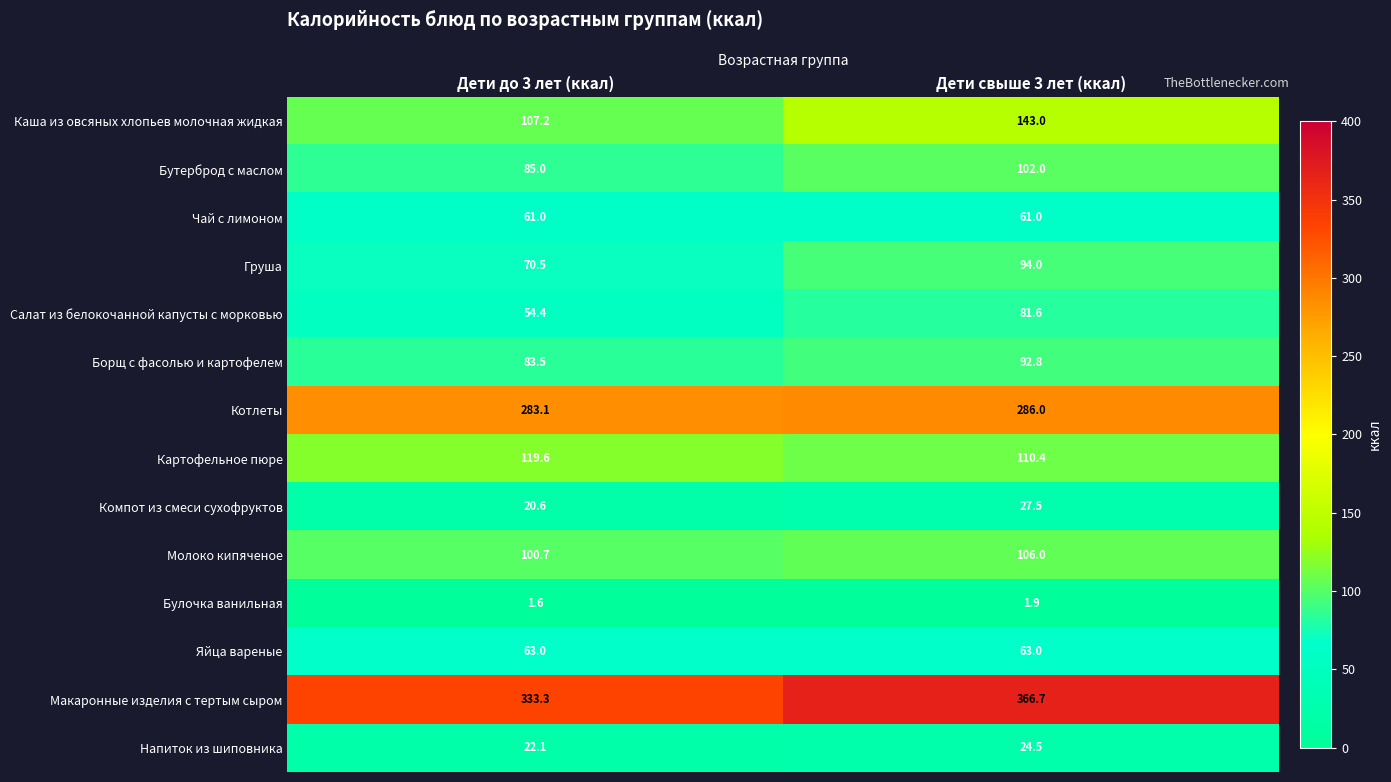

Count the number of data series in this chart.

14